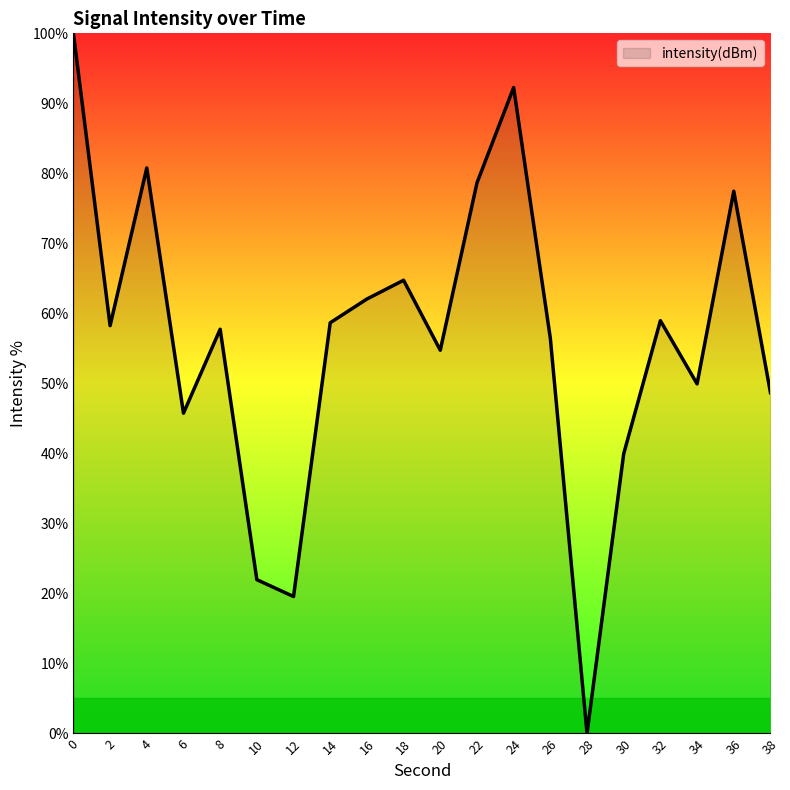

Which has a higher value, 30 or 32?

32